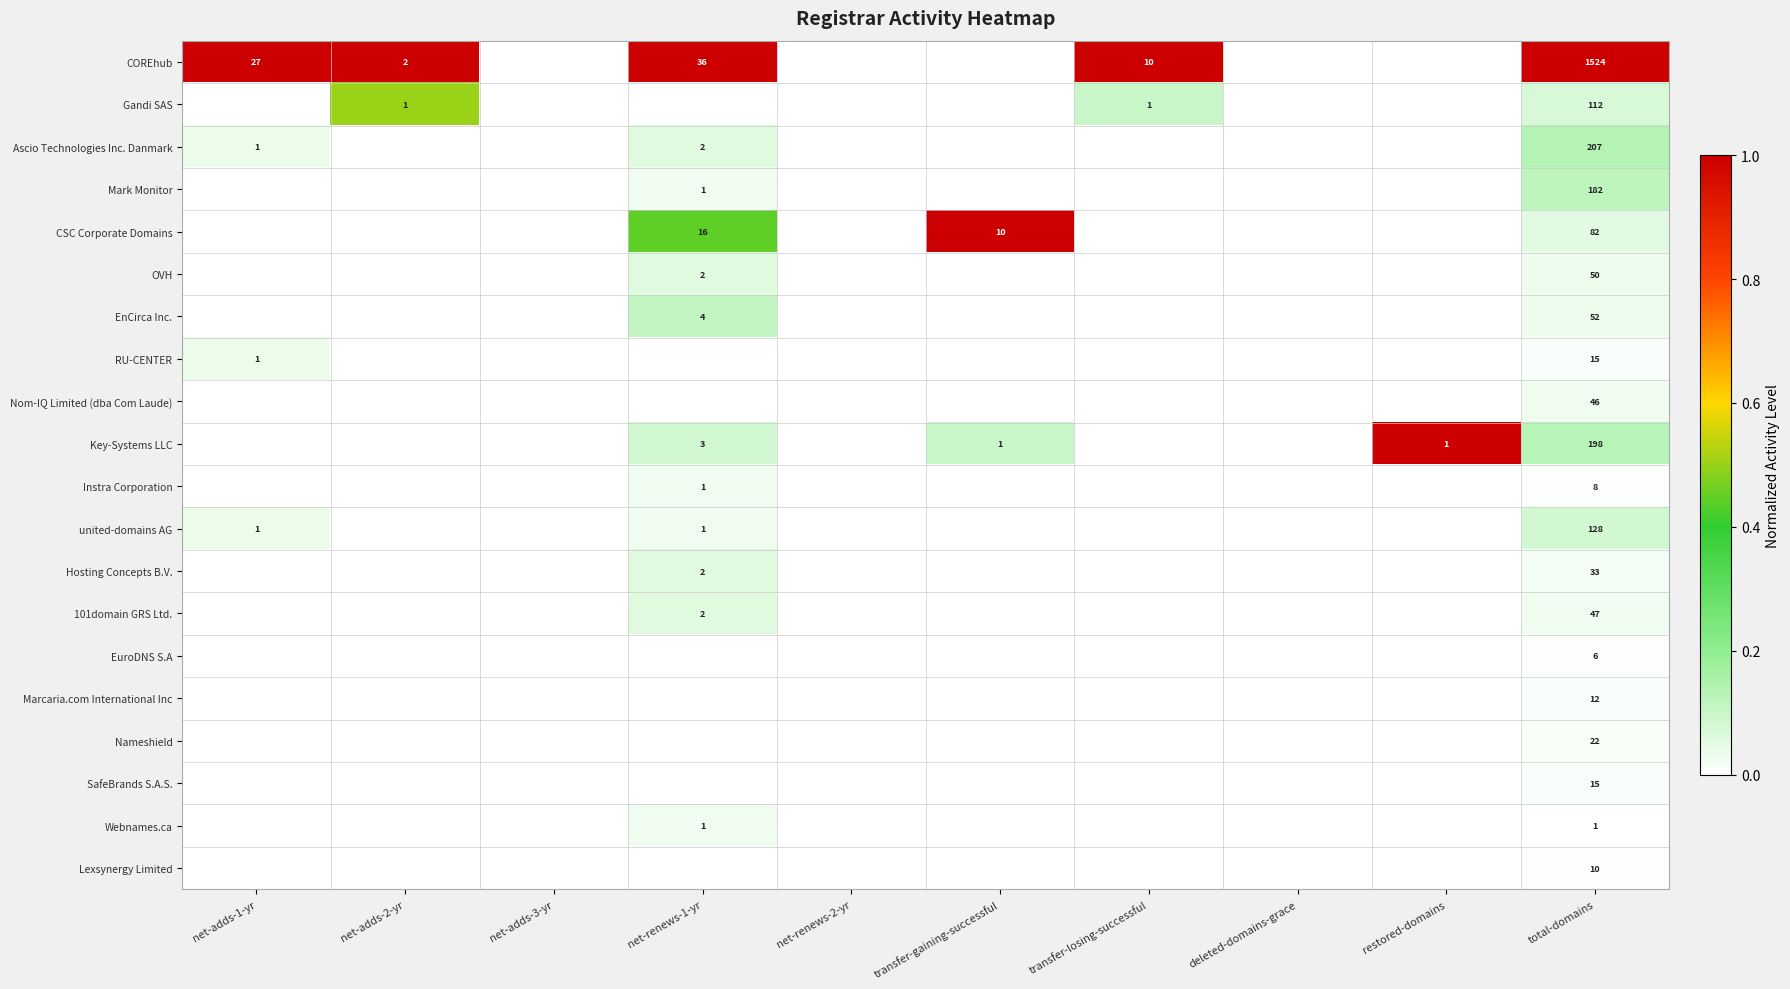

True or false: united-domains AG has a value of 0 at net-adds-1-yr.

False